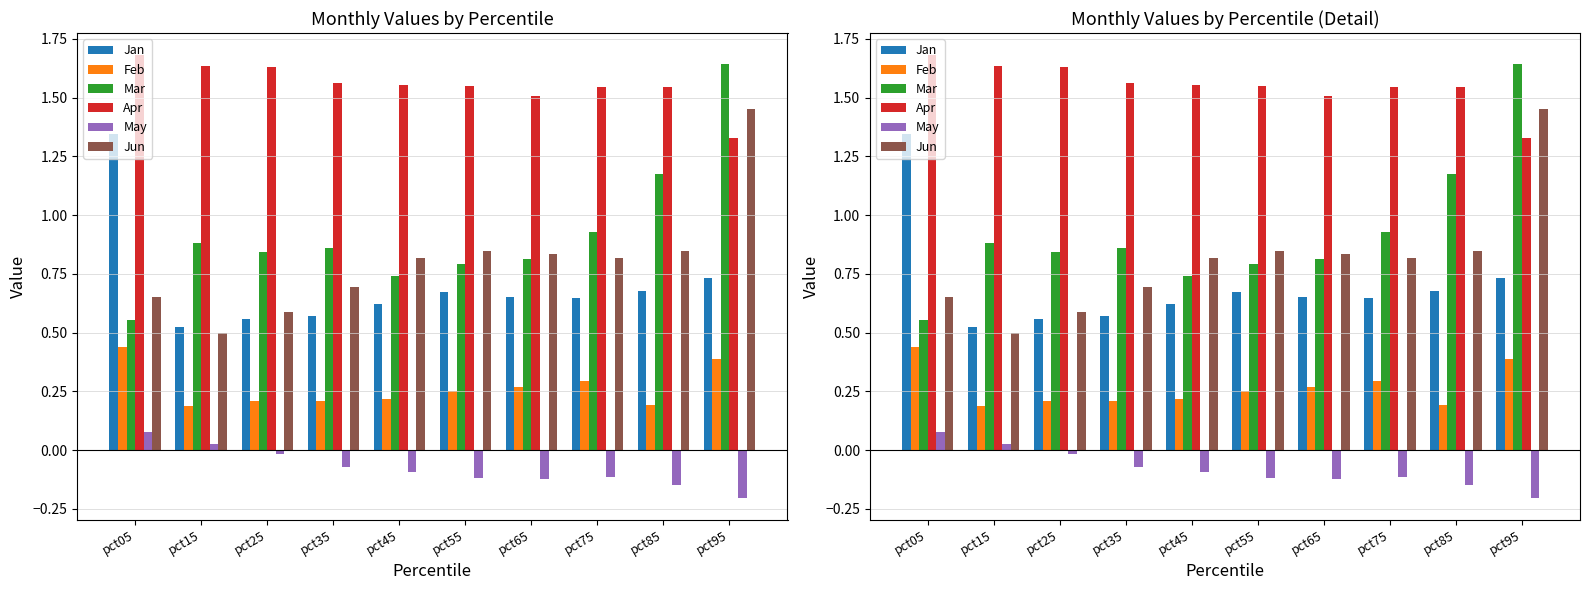

Which series changed the most between pct05 and pct65?

Jan